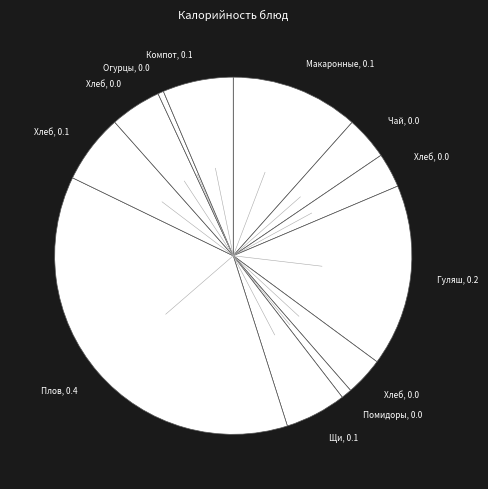

Count the number of slices in the pie.

12